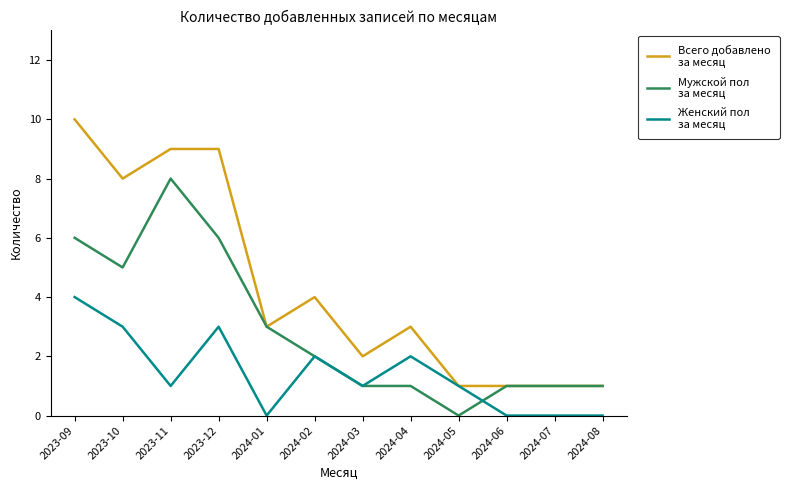

What is the total value across all series at 2024-04?

6